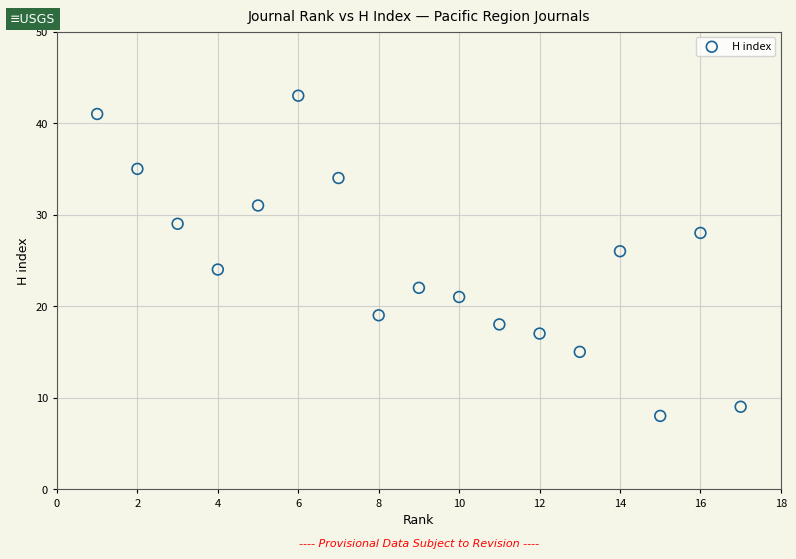

What is the range of X values (max minus min)?

16